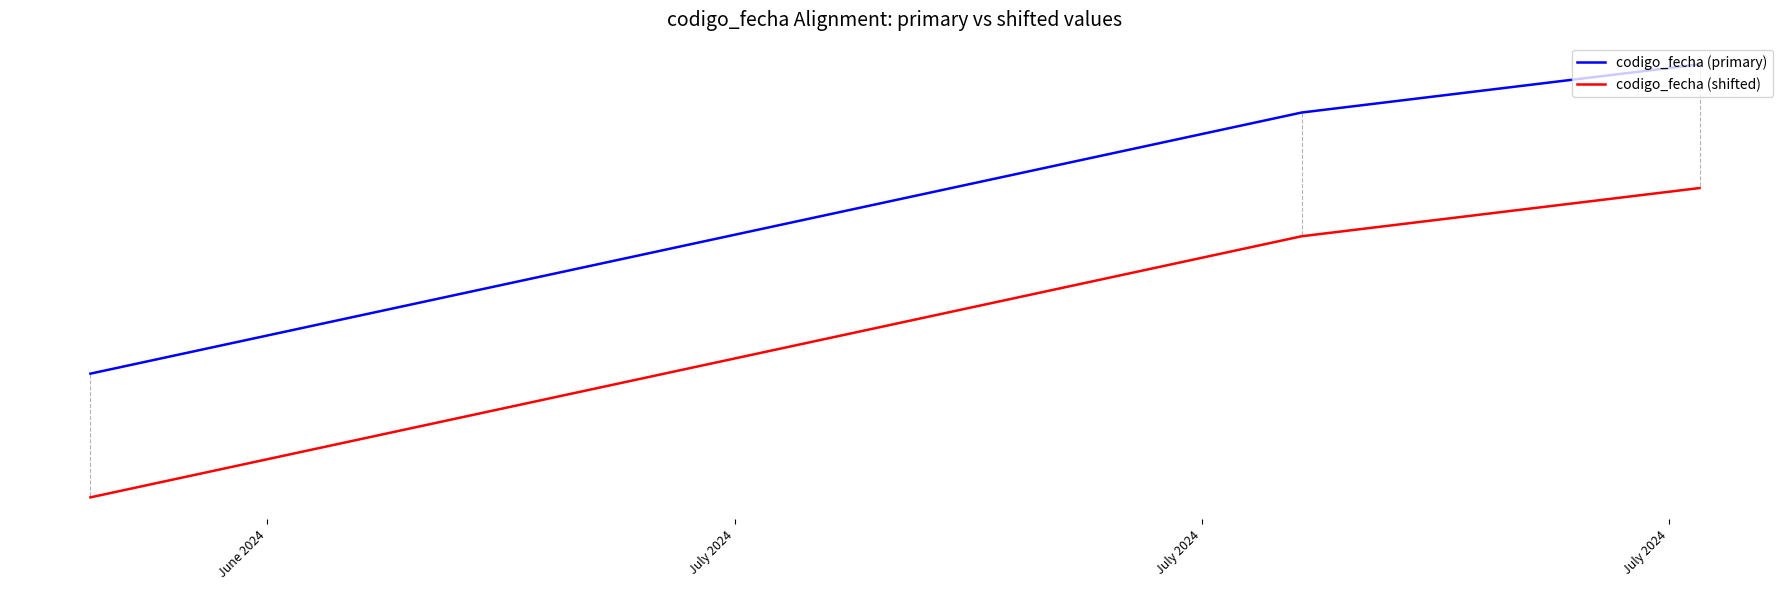

What are all the series names shown in the legend?

codigo_fecha (primary), codigo_fecha (shifted)